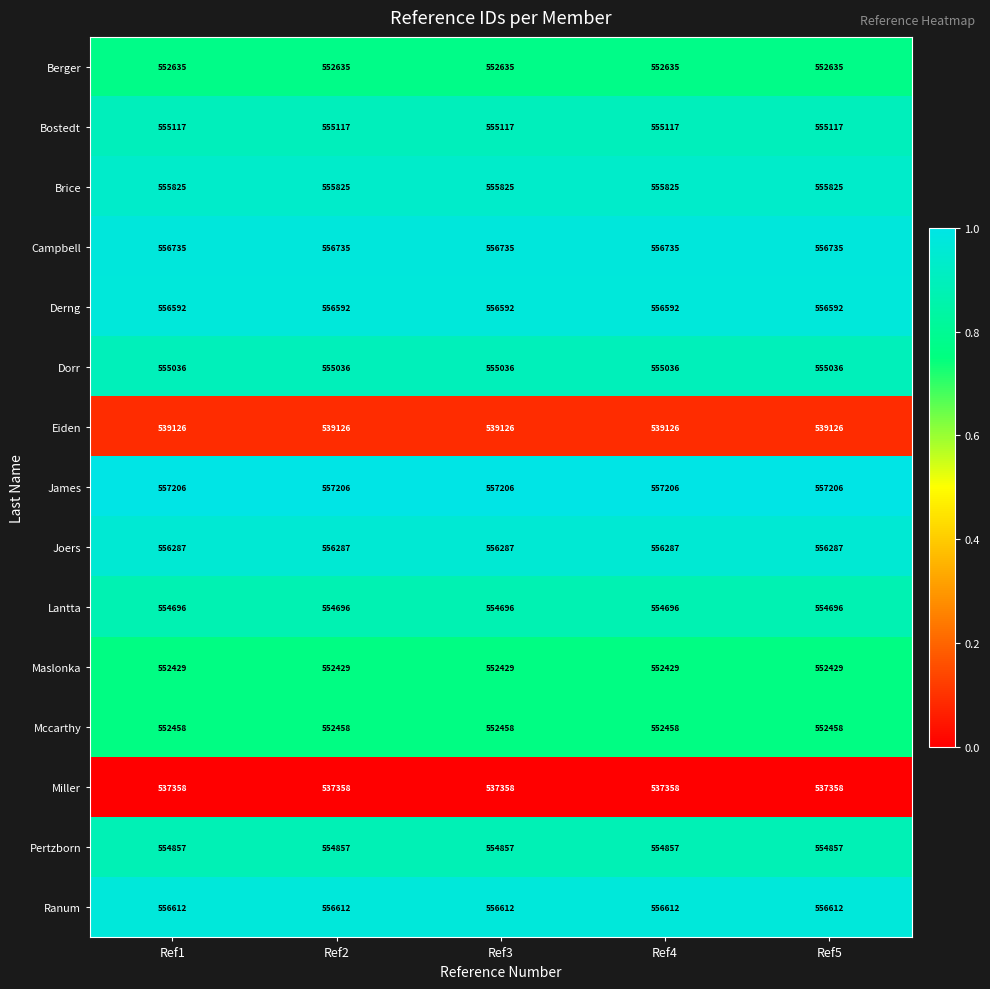

What is the average value of the Berger series?

552635